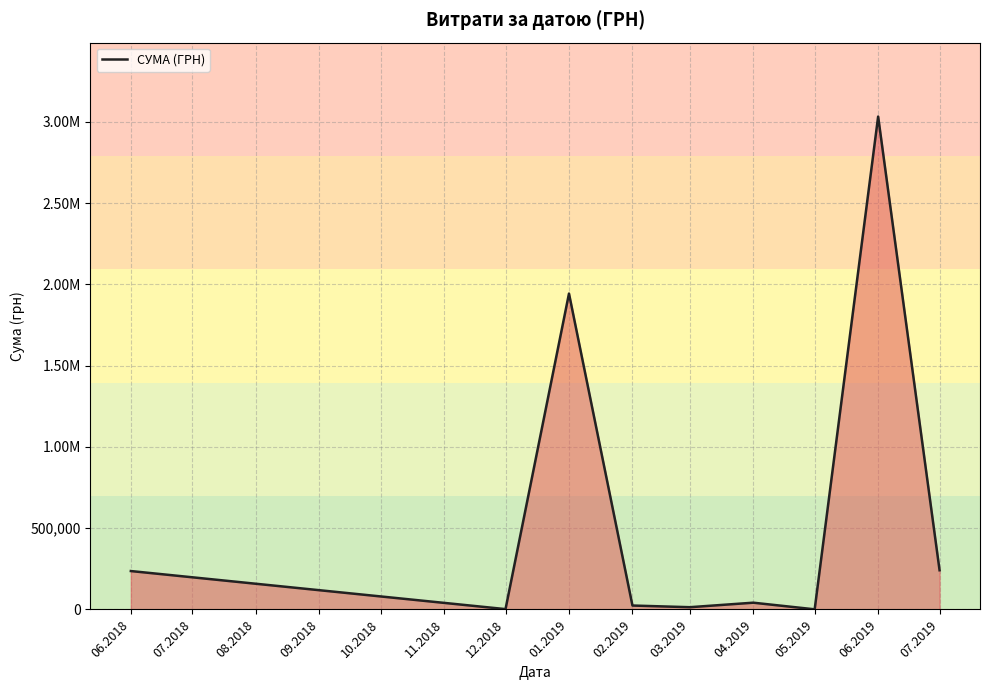

Is this an area chart (filled region under the line)?

Yes